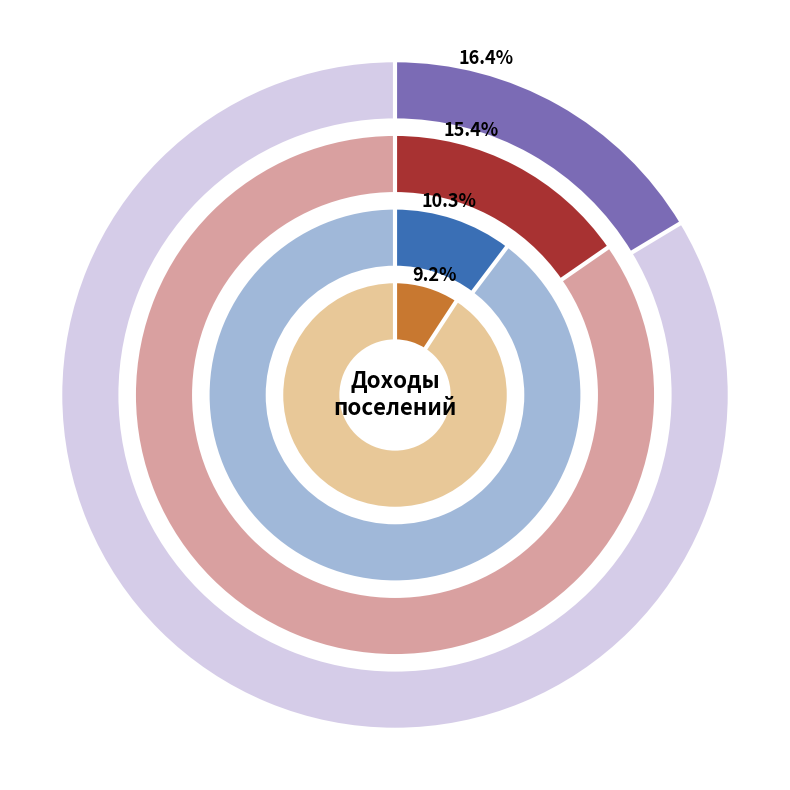

Is Кадикасинское the majority of the pie?

No